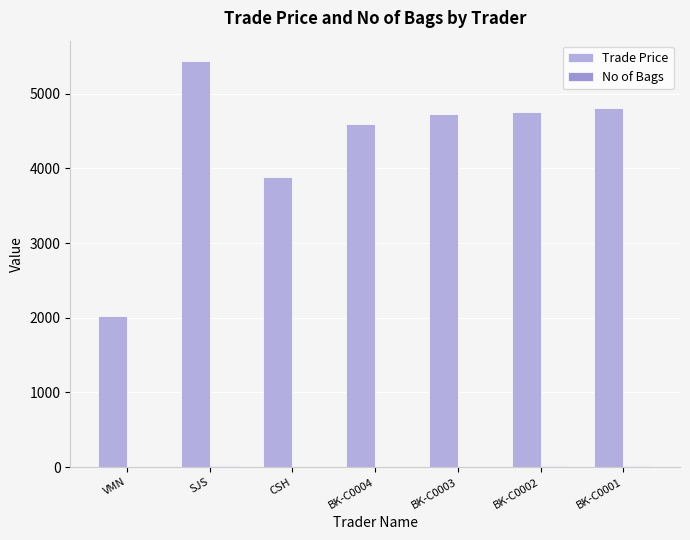

The Trade Price series shows 7727.2 at BK-C0002. True or false?

False